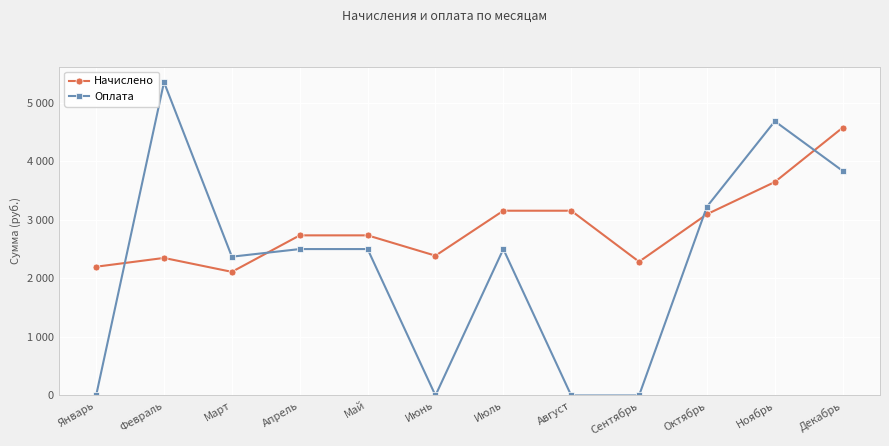

What is the label of the 3rd point from the left?

Март